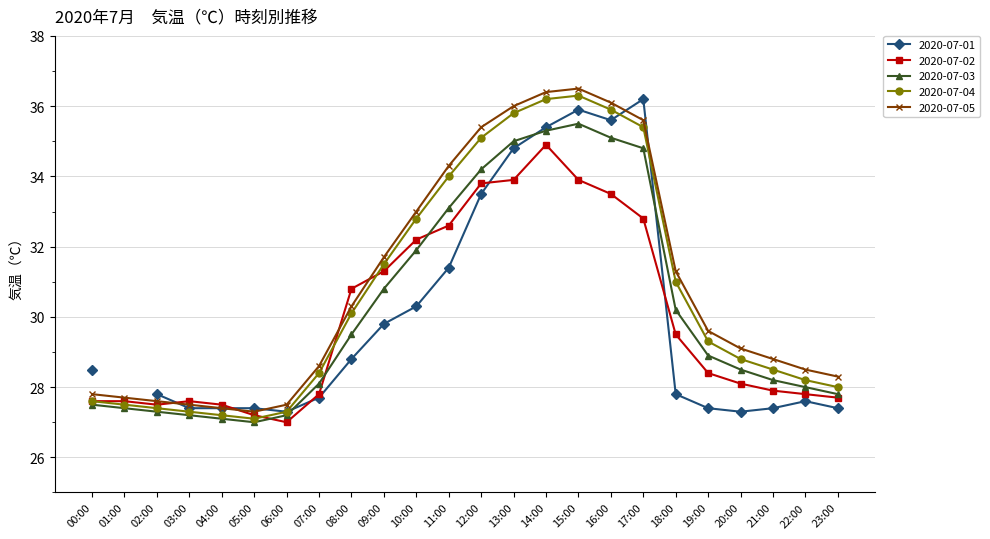

How many data points in 2020-07-04 are less than 29?

12